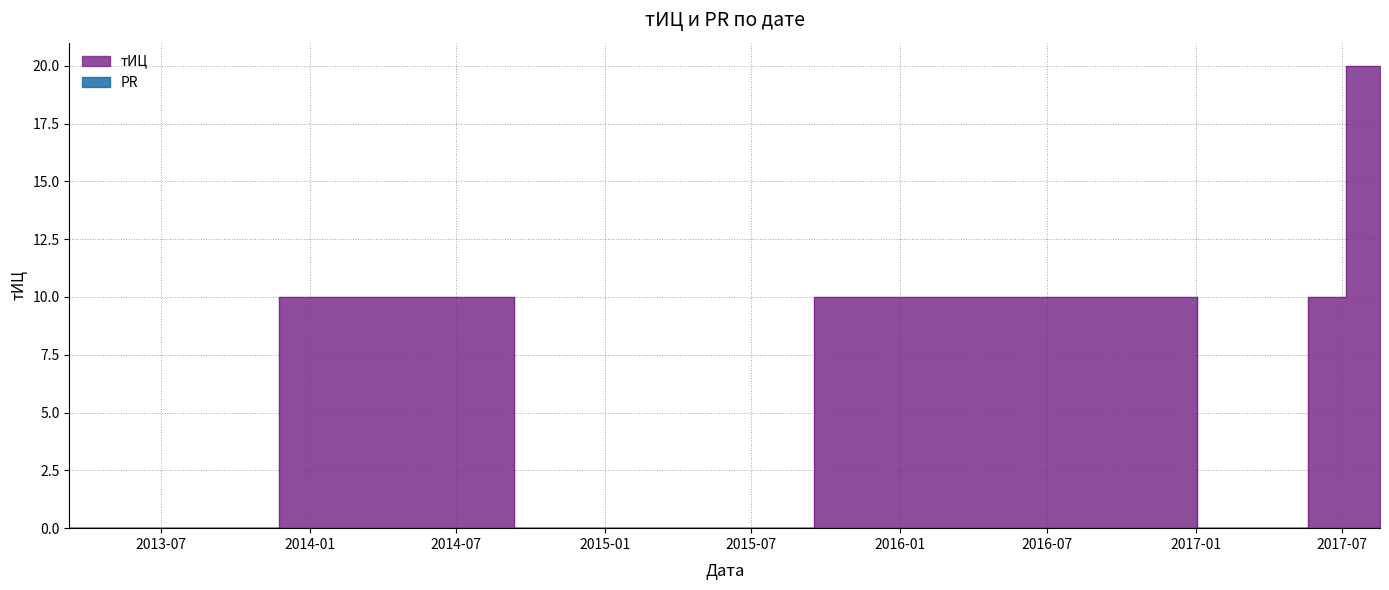

At which category does the data reach its first local valley?

2014-10-13